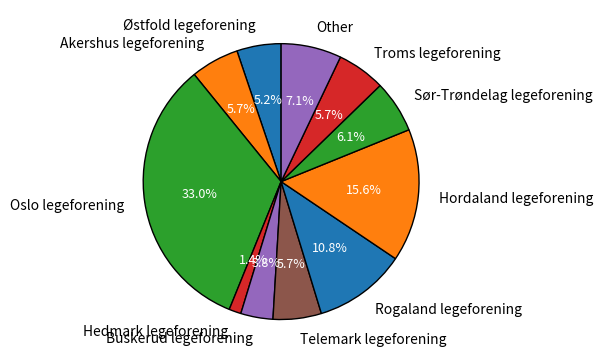

How many slices are in this pie chart?

11